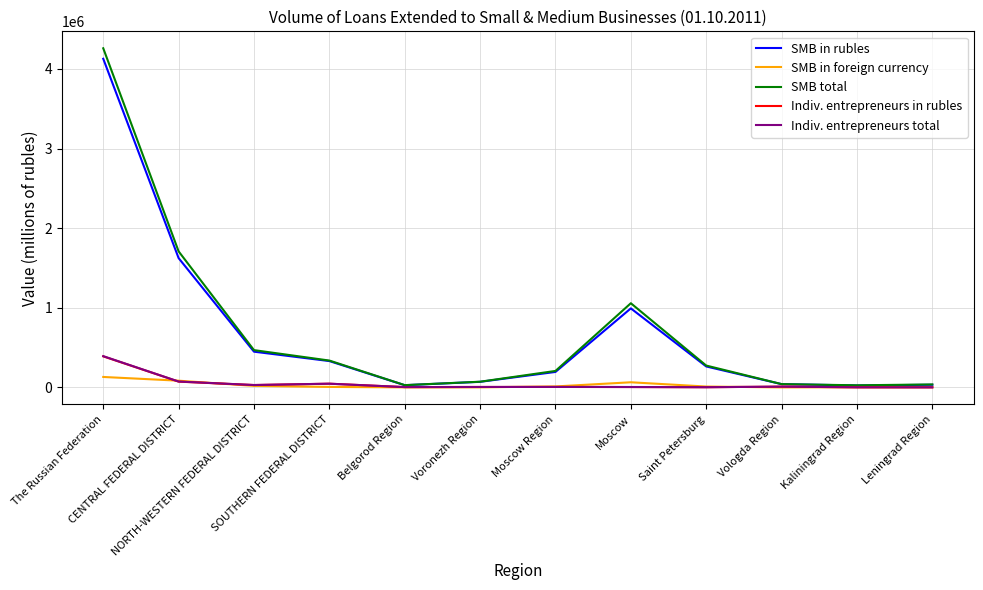

What is the spread (max minus min) of values at Voronezh Region?

70485